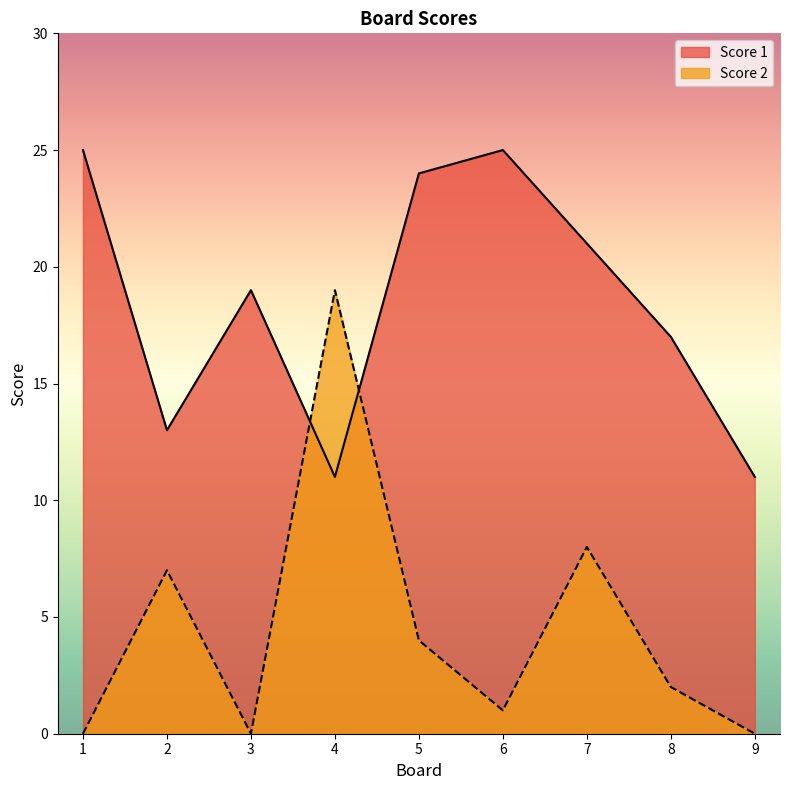

What is the sum of the Score 2 values at 2 and 3?

7